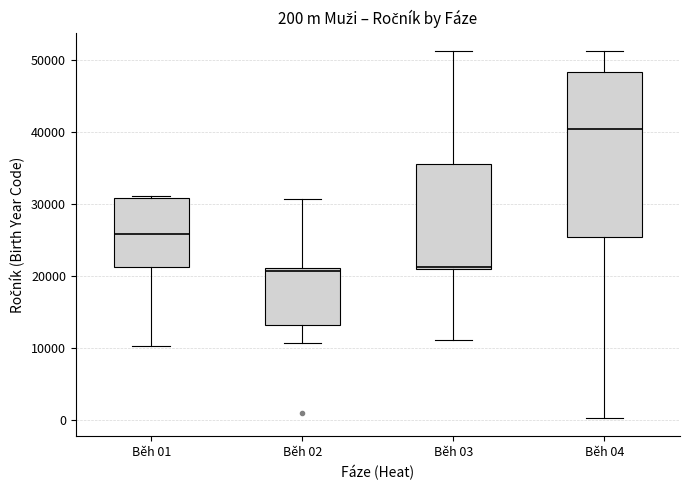

Which box's median line is the highest?

Běh 04